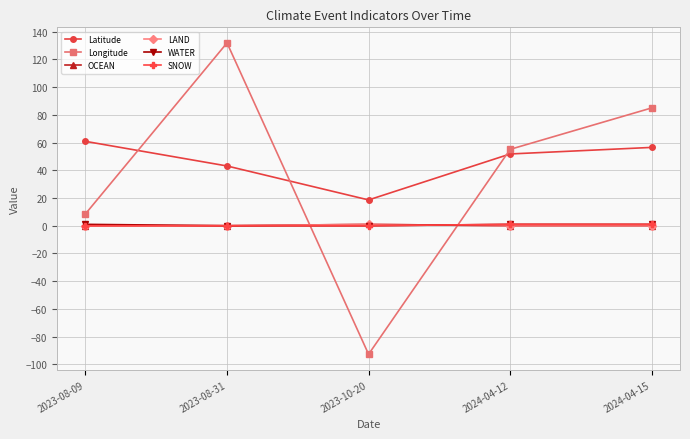

Is this an area chart (filled region under the line)?

No